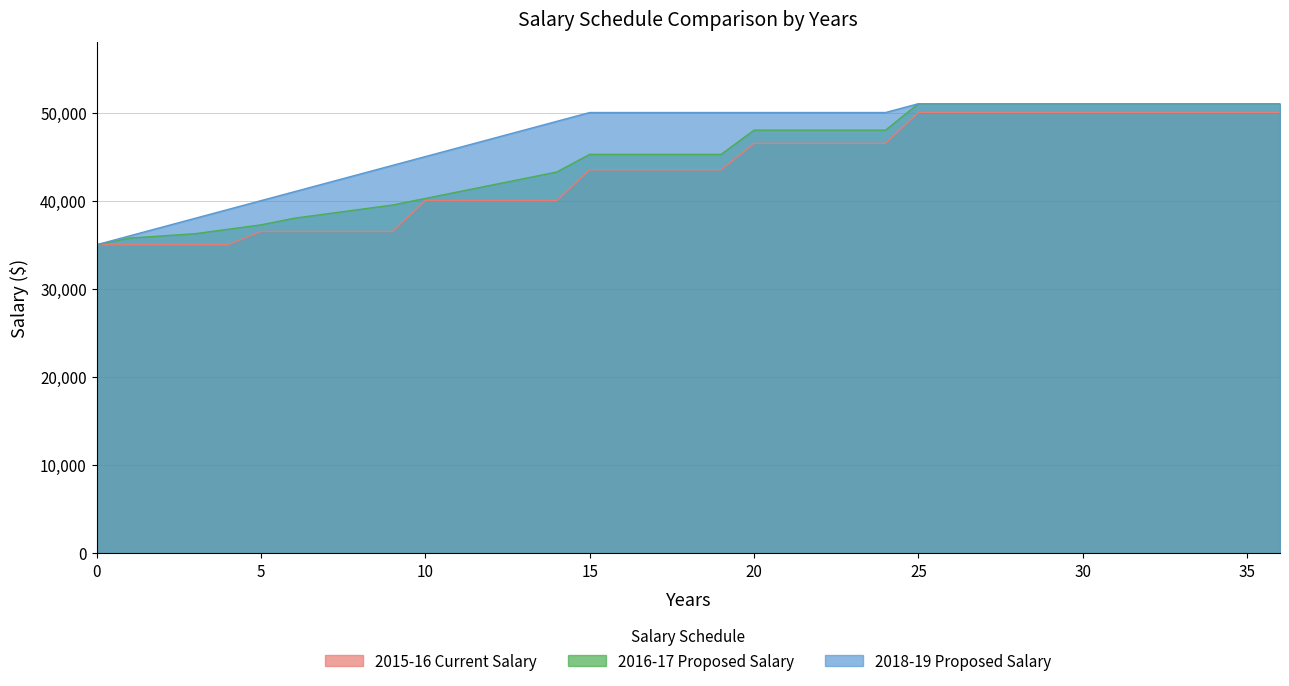

What is the spread (max minus min) of values at 14?

9000